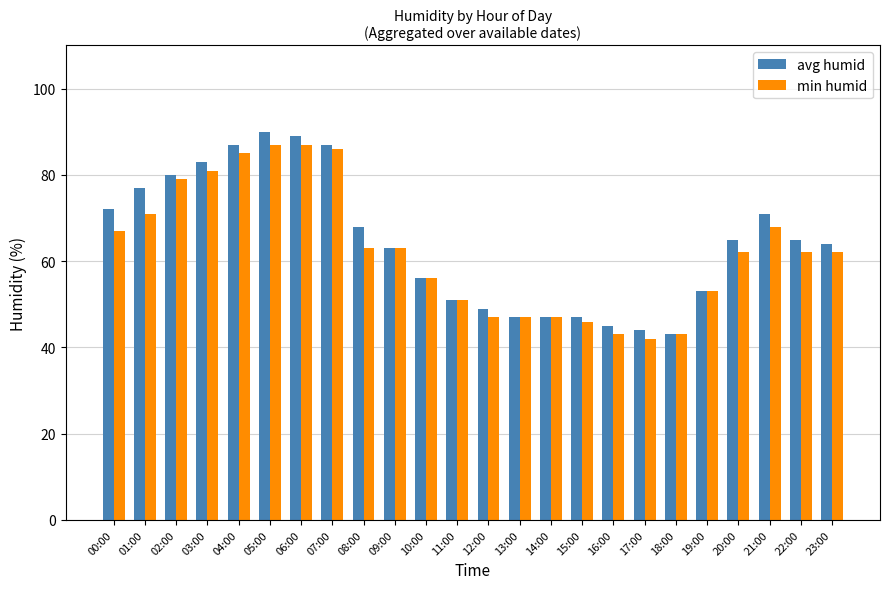

Which series has the widest spread of values?

avg humid